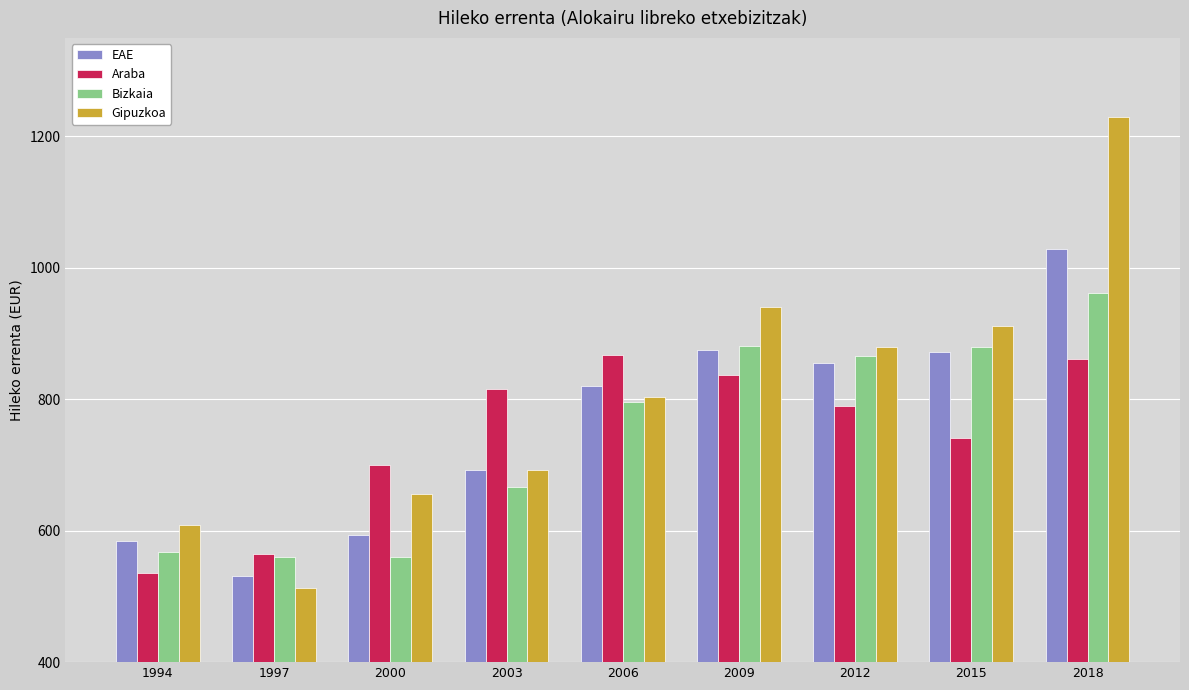

How many data points does each series have?

9